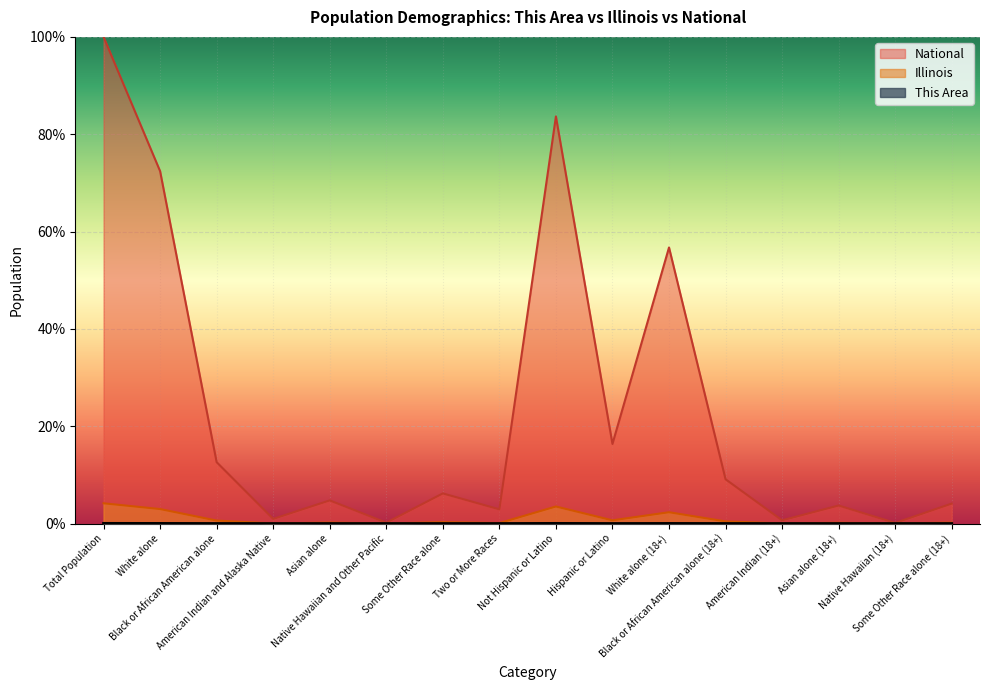

At which category does the chart reach its minimum across all series?

Native Hawaiian and Other Pacific